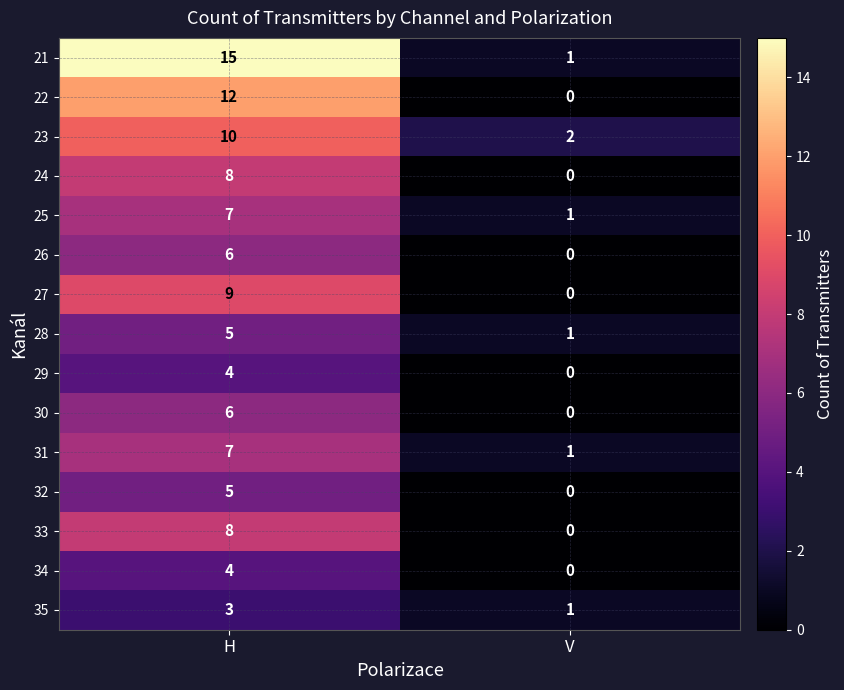

What is the difference between the maximum and minimum values in the 25 series?

6